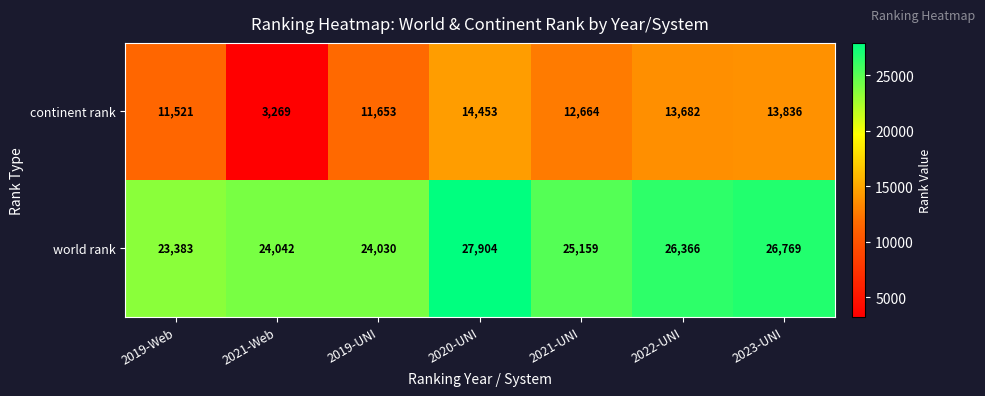

Which series has the largest total across all categories?

world rank